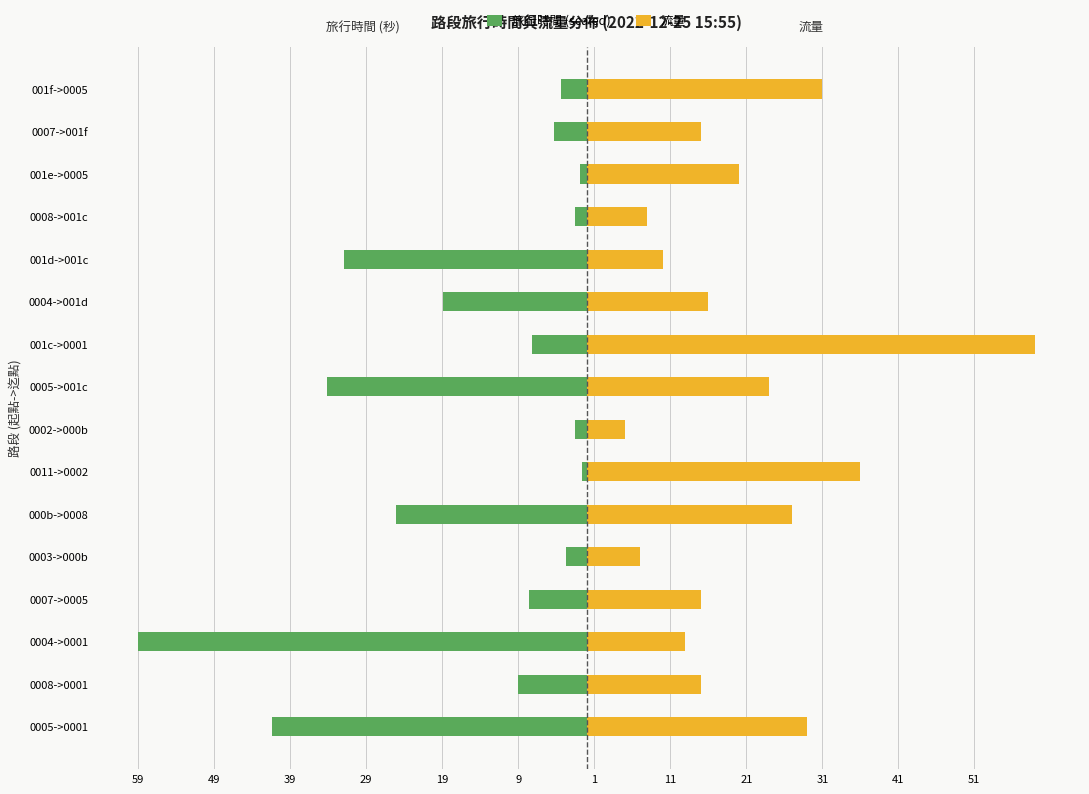

What is the value of the 流量 bar at the 7th from the left?

36.0